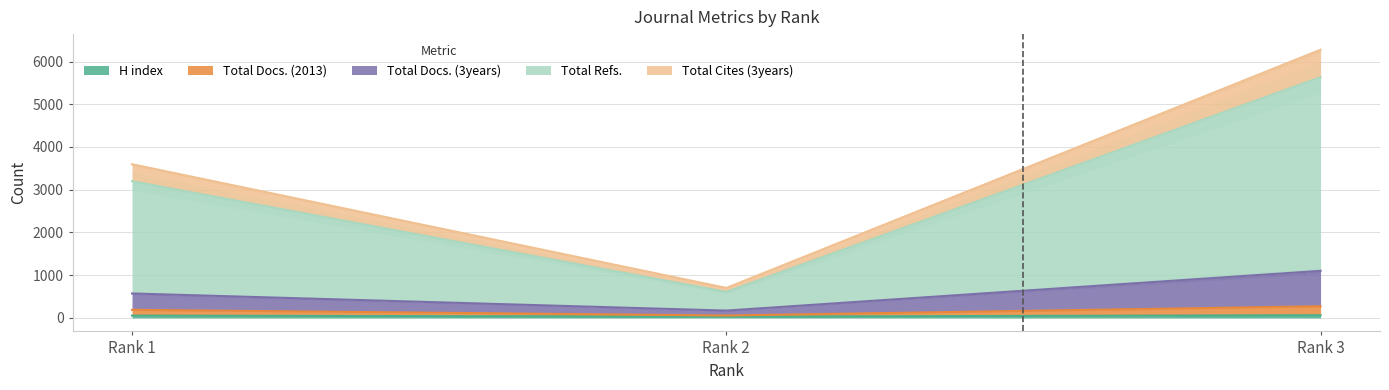

What value does the Total Cites (3years) series have at Rank 2, to the nearest 10?

610